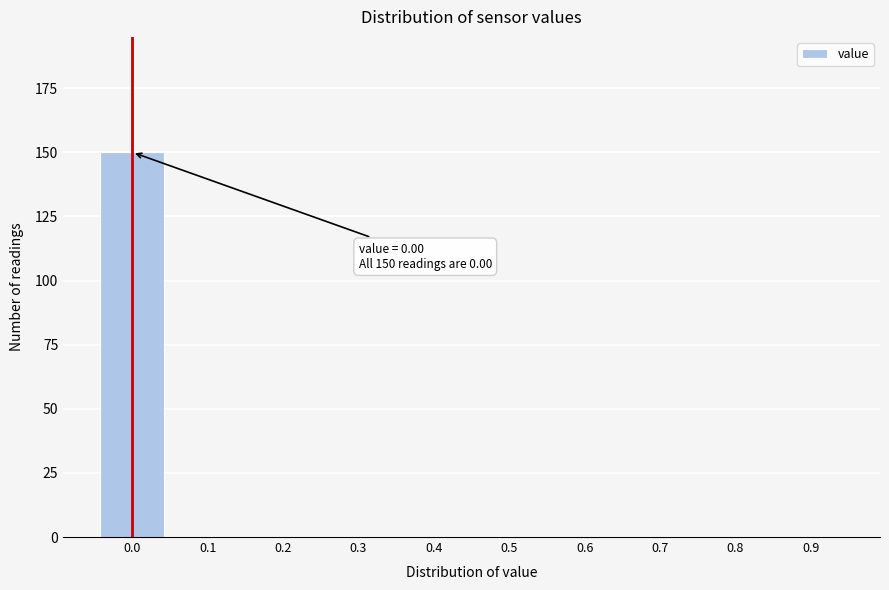

Reading left to right, extract all data points from this chart.

0.0=150	0.1=0	0.2=0	0.3=0	0.4=0	0.5=0	0.6=0	0.7=0	0.8=0	0.9=0